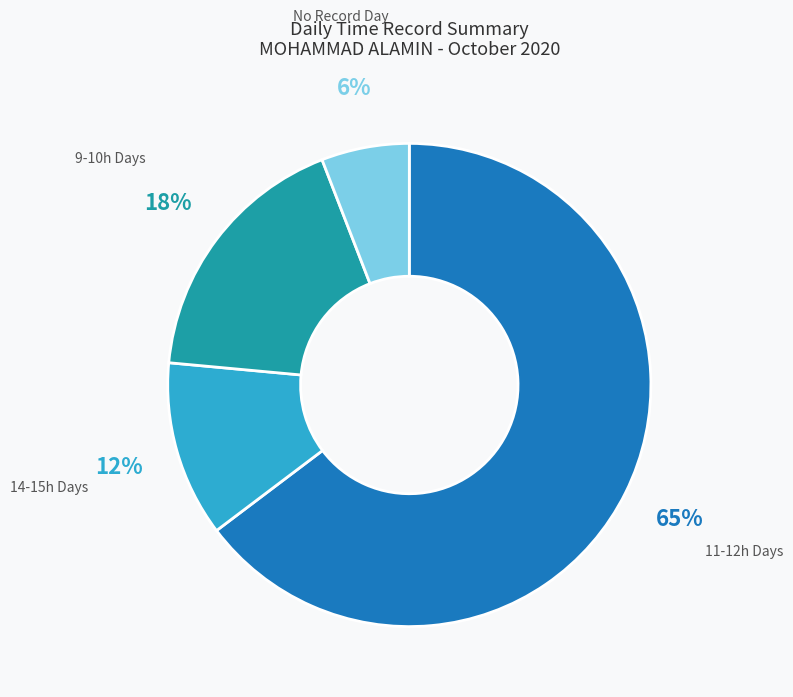

Which category has the biggest portion of the pie?

11-12h Days